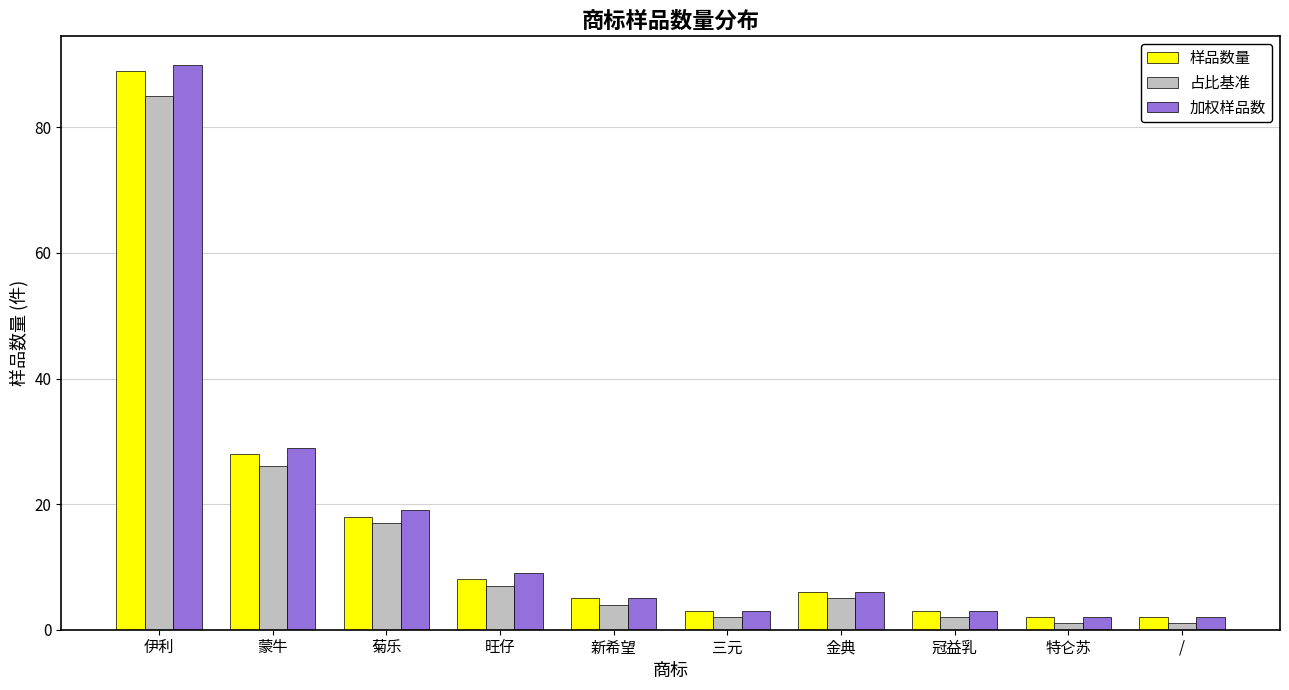

List the series in order of their peak value, highest first.

加权样品数, 样品数量, 占比基准